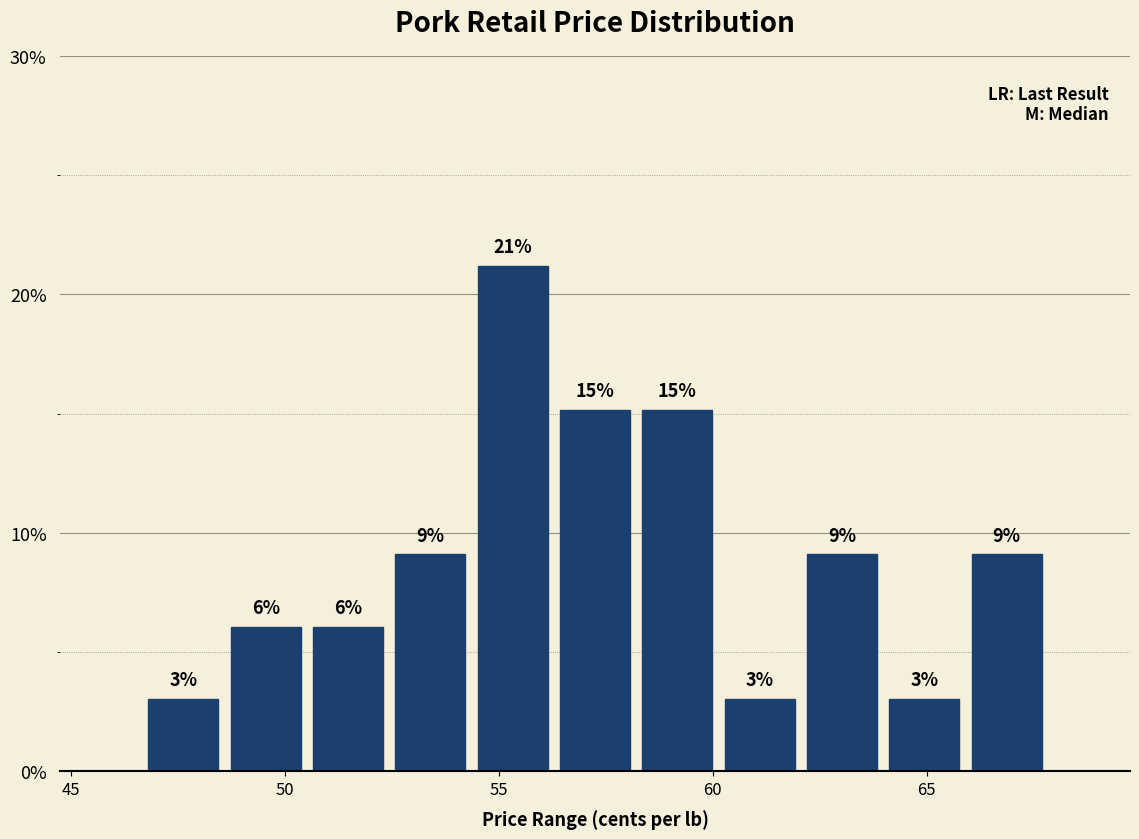

Read against the x-axis, roughly where is the centre of the tallest bar?

55.5